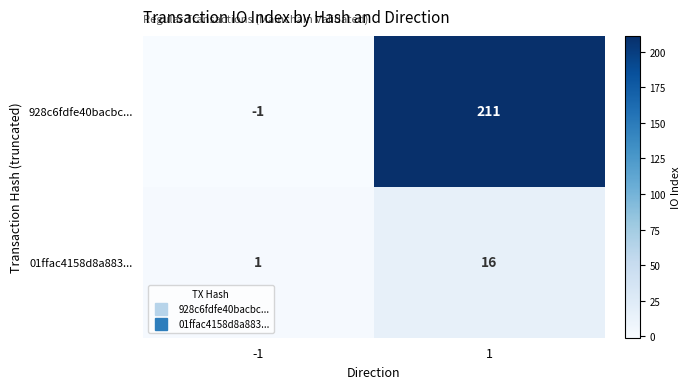

Is the value of 01ffac4158d8a883... at -1 greater than the value of 928c6fdfe40bacbc... at 1?

No